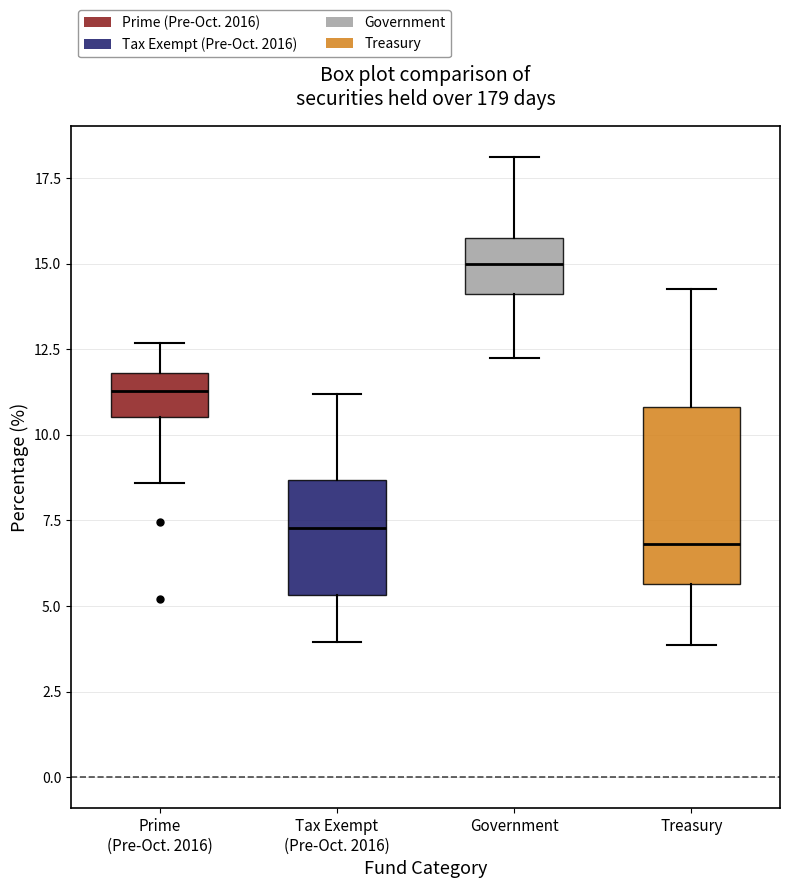

Reading left to right, read every box against the y-axis: the position of its median line, the range the box covers, and the ends of its whiskers. The values are not printed on the chart, so give them approximately, as read against the axis.

Prime (Pre-Oct. 2016): median 11.5, box 10.5 to 12.0, whiskers 8.5 to 12.5
Tax Exempt (Pre-Oct. 2016): median 7.5, box 5.5 to 8.5, whiskers 4.0 to 11.0
Government: median 15.0, box 14.0 to 16.0, whiskers 12.0 to 18.0
Treasury: median 7.0, box 5.5 to 11.0, whiskers 4.0 to 14.5